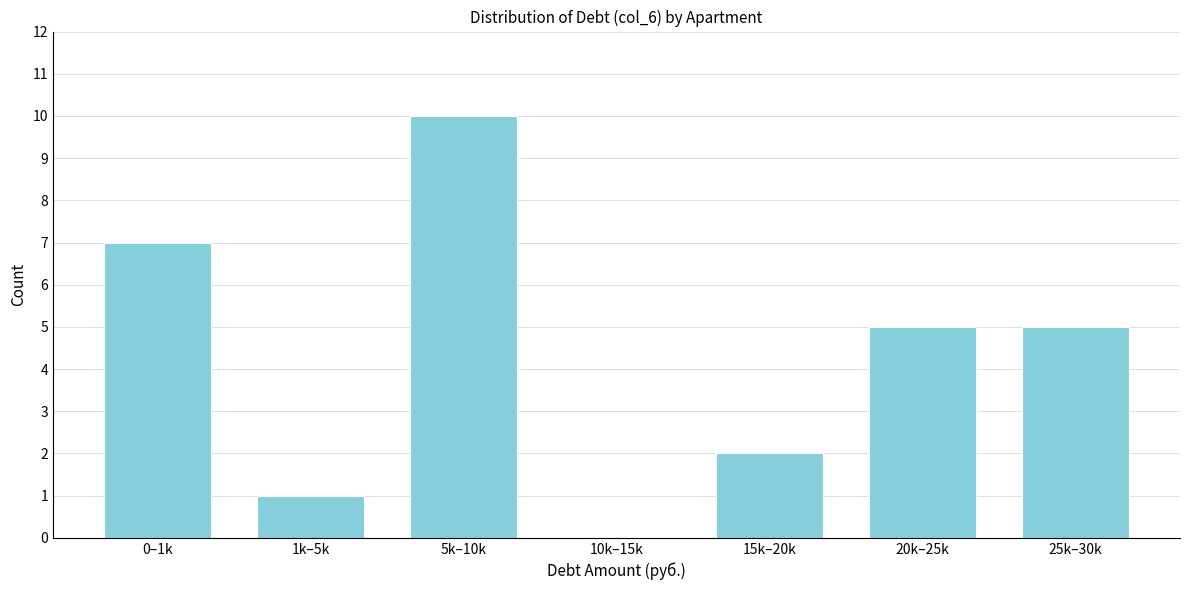

Reading left to right, what are all the values shown in this chart?

0–1k=7	1k–5k=1	5k–10k=10	10k–15k=0	15k–20k=2	20k–25k=5	25k–30k=5